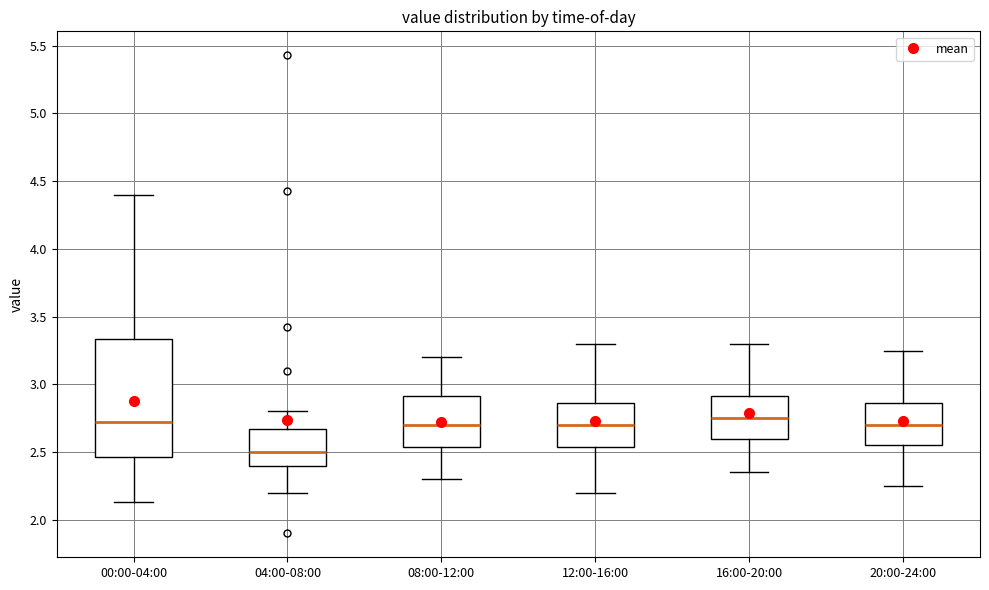

Which box is the tallest, from its lower edge to its upper edge?

00:00-04:00